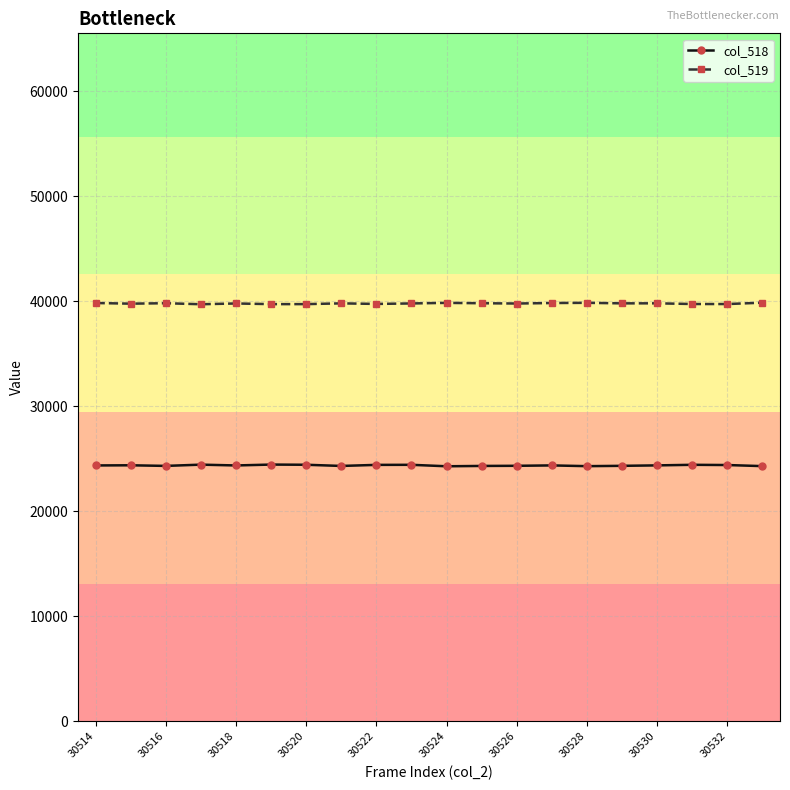

What is the maximum value shown in the chart?

39876